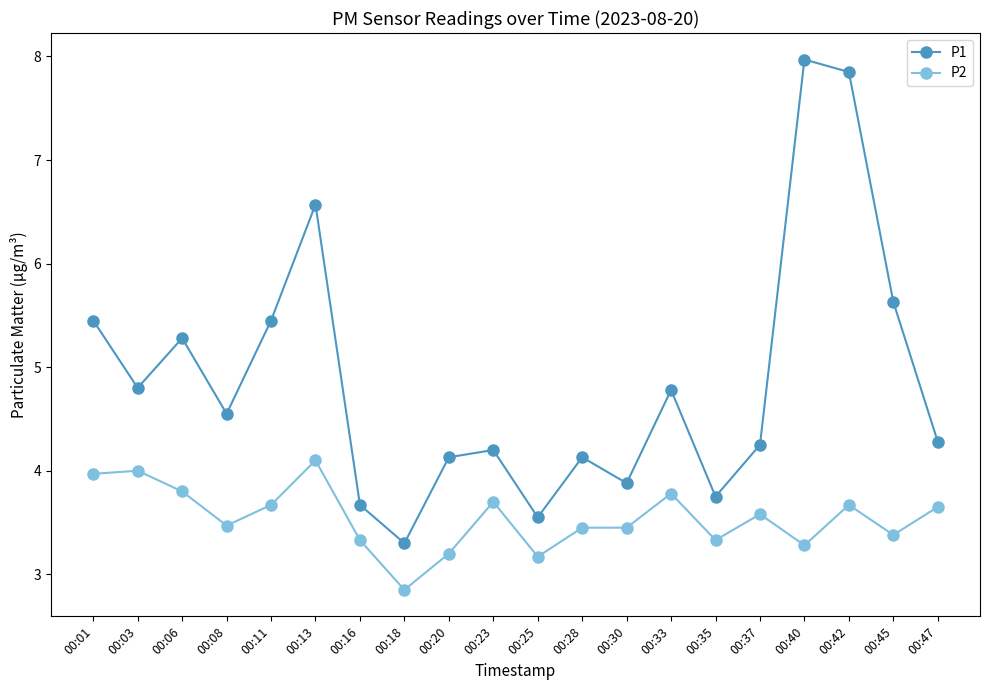

True or false: P1 and P2 cross at least once.

False